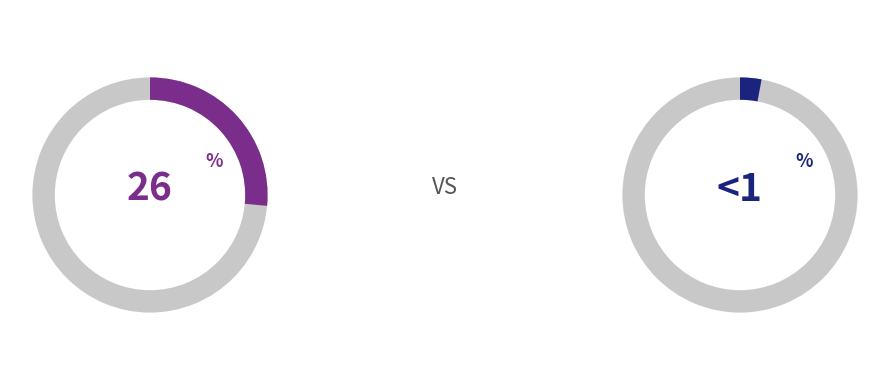

To the nearest percent, what portion does Termo de Prorrogação represent?

26%